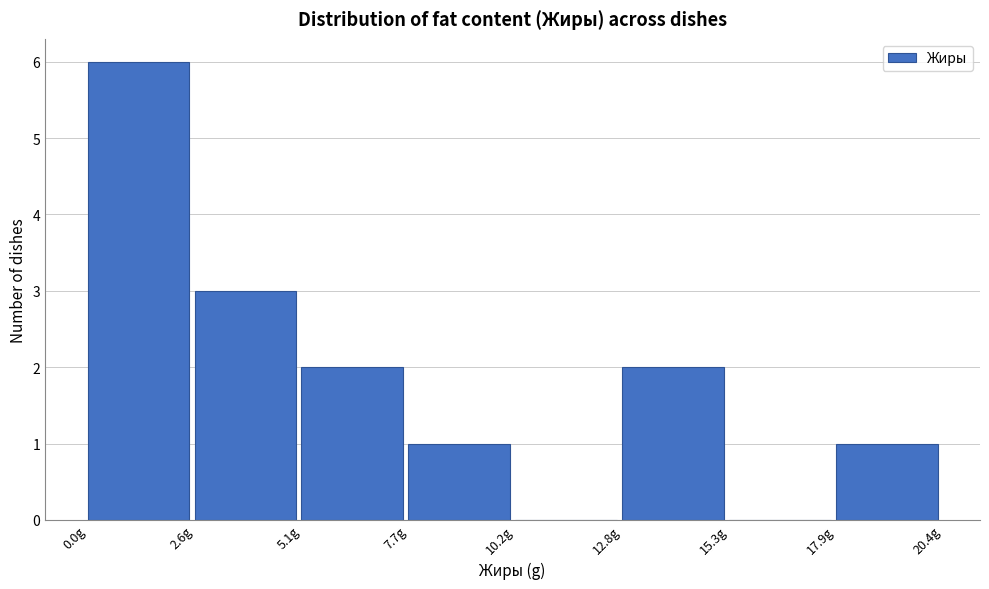

What is the height of the bar covering 5.0 to 7.5 on the x-axis? Neither the bar edges nor the heights are printed on the chart, so give them approximately, as read against the axes.

2